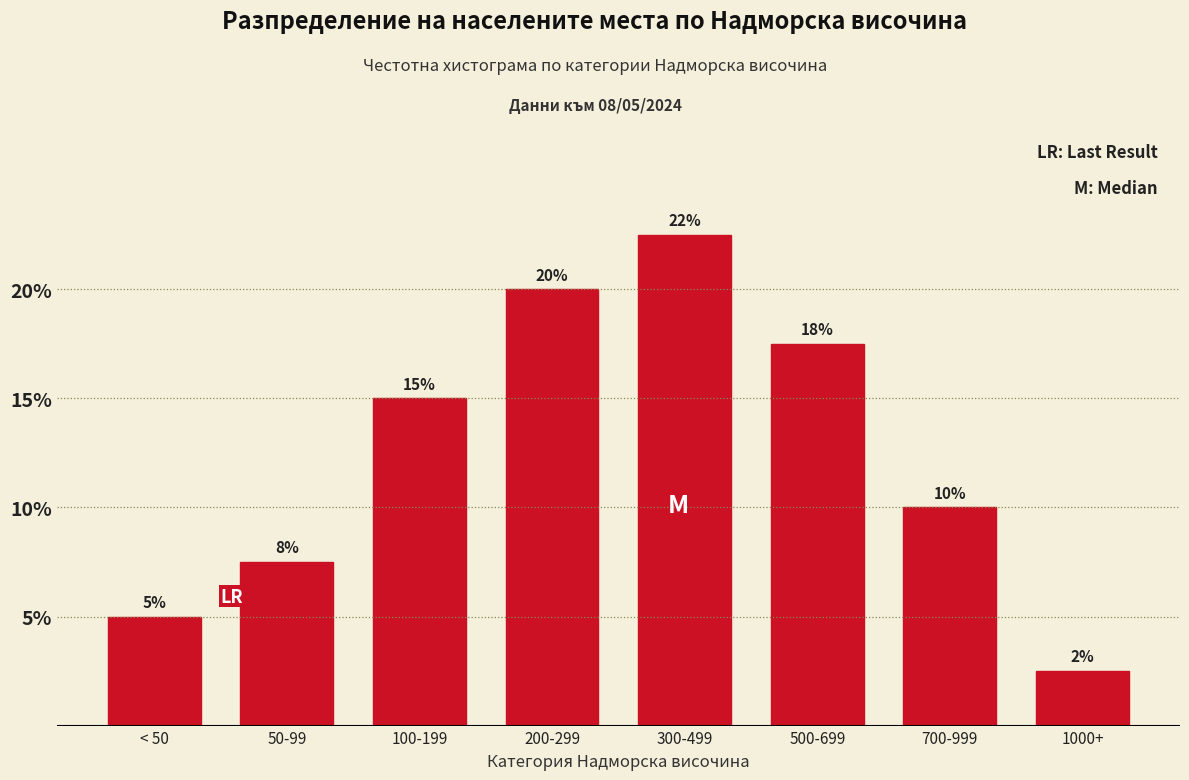

Rank the categories by value from highest to lowest.

300-499, 200-299, 500-699, 100-199, 700-999, 50-99, < 50, 1000+